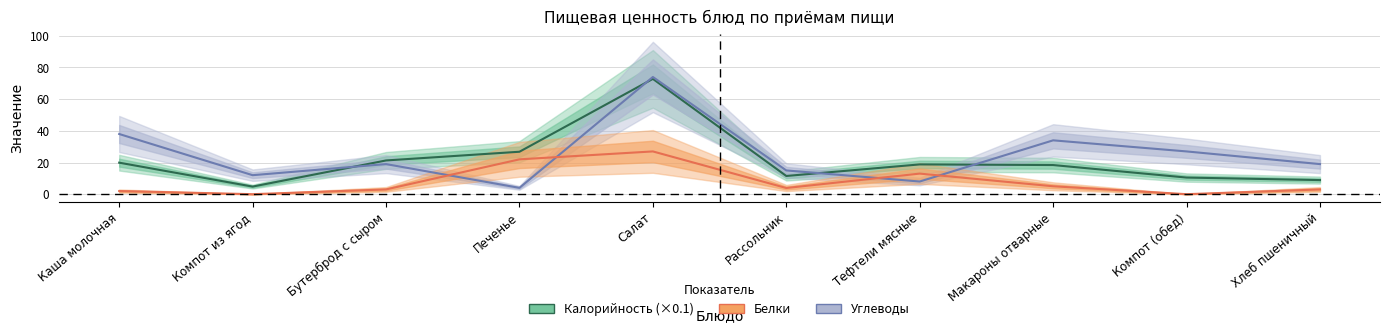

What is the approximate value of Белки at Тефтели мясные?

13.0